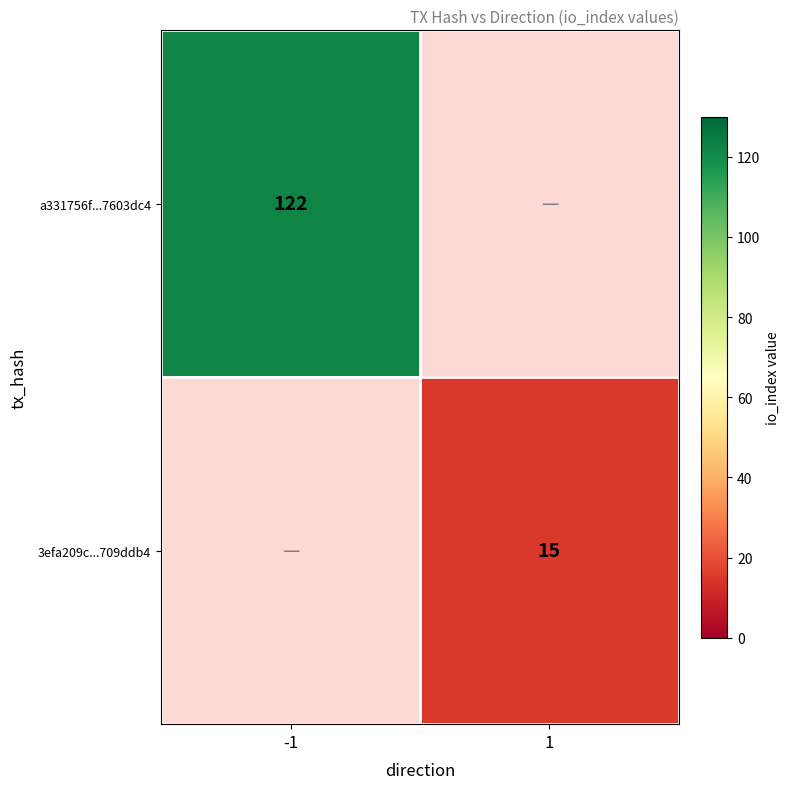

The value of a331756f...7603dc4 at -1 is 46. True or false?

False